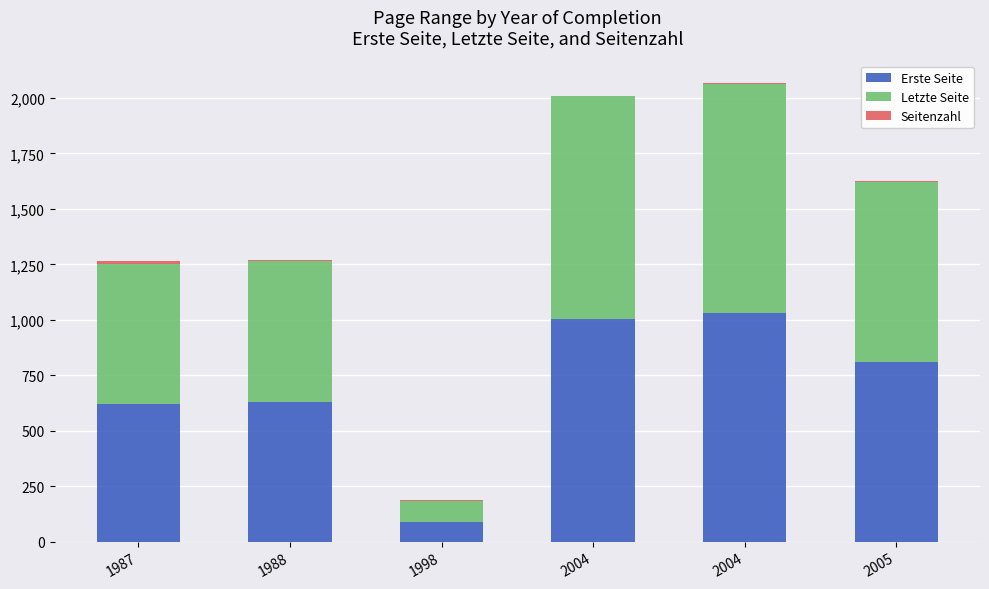

How many series are shown in this chart?

3